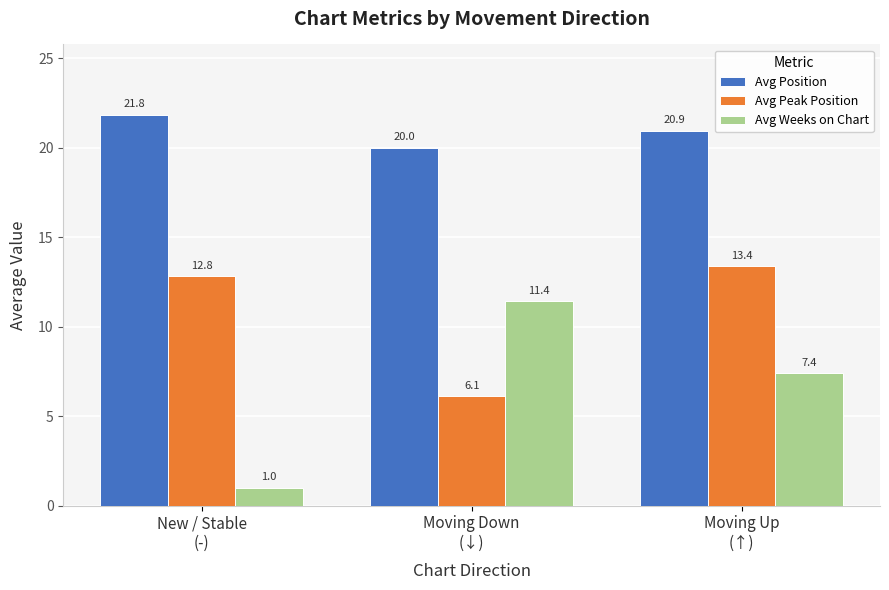

At which category is the sum across all series the highest?

Moving Up
(↑)